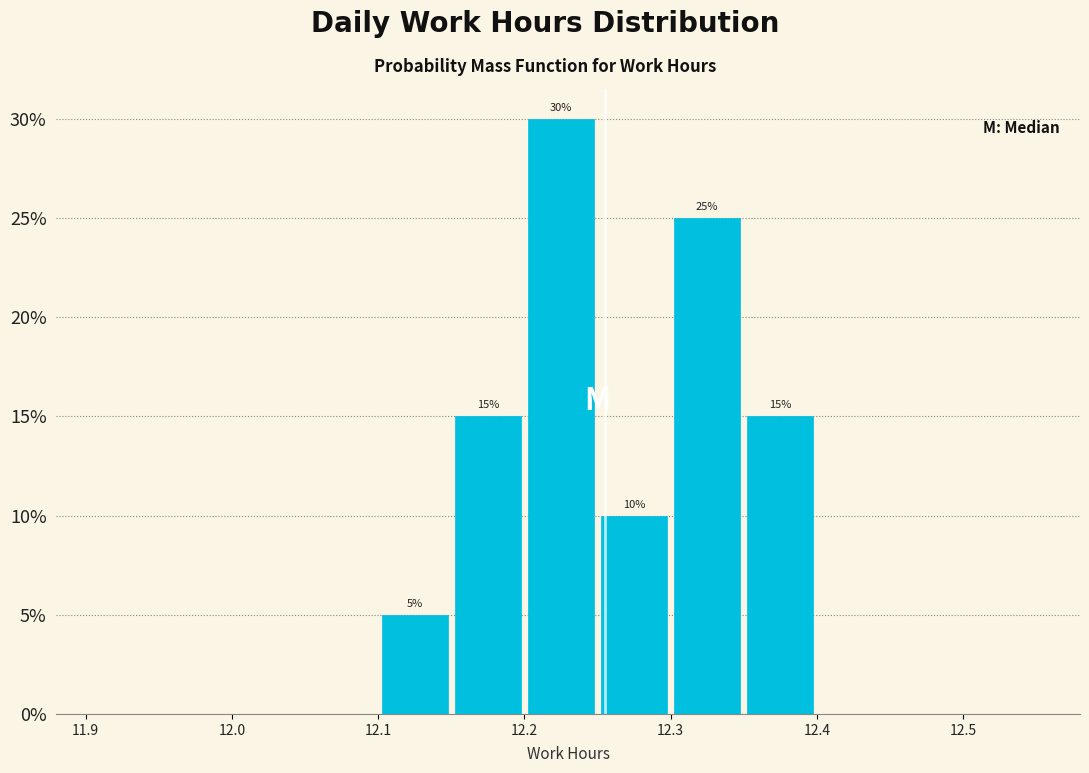

Over which range of the x-axis is the bar tallest?

12.20 to 12.25